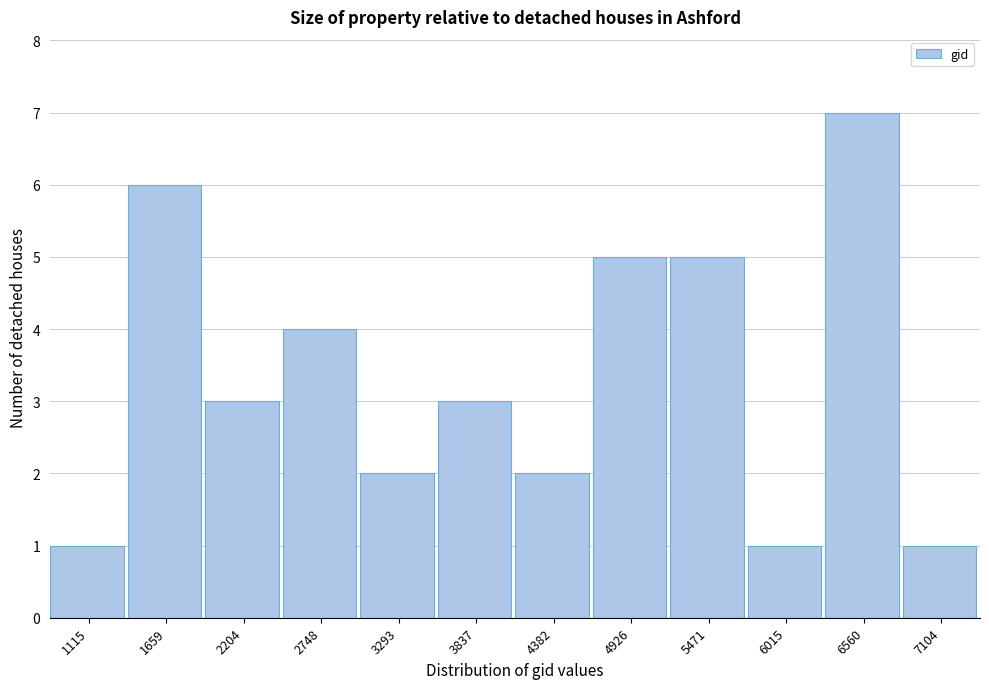

Reading left to right, extract all data points from this chart.

1	6	3	4	2	3	2	5	5	1	7	1